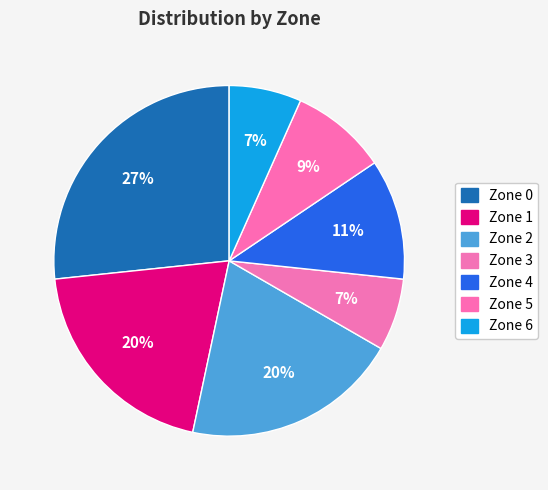

To the nearest percent, what is the combined percentage of Zone 4 and Zone 5?

20%